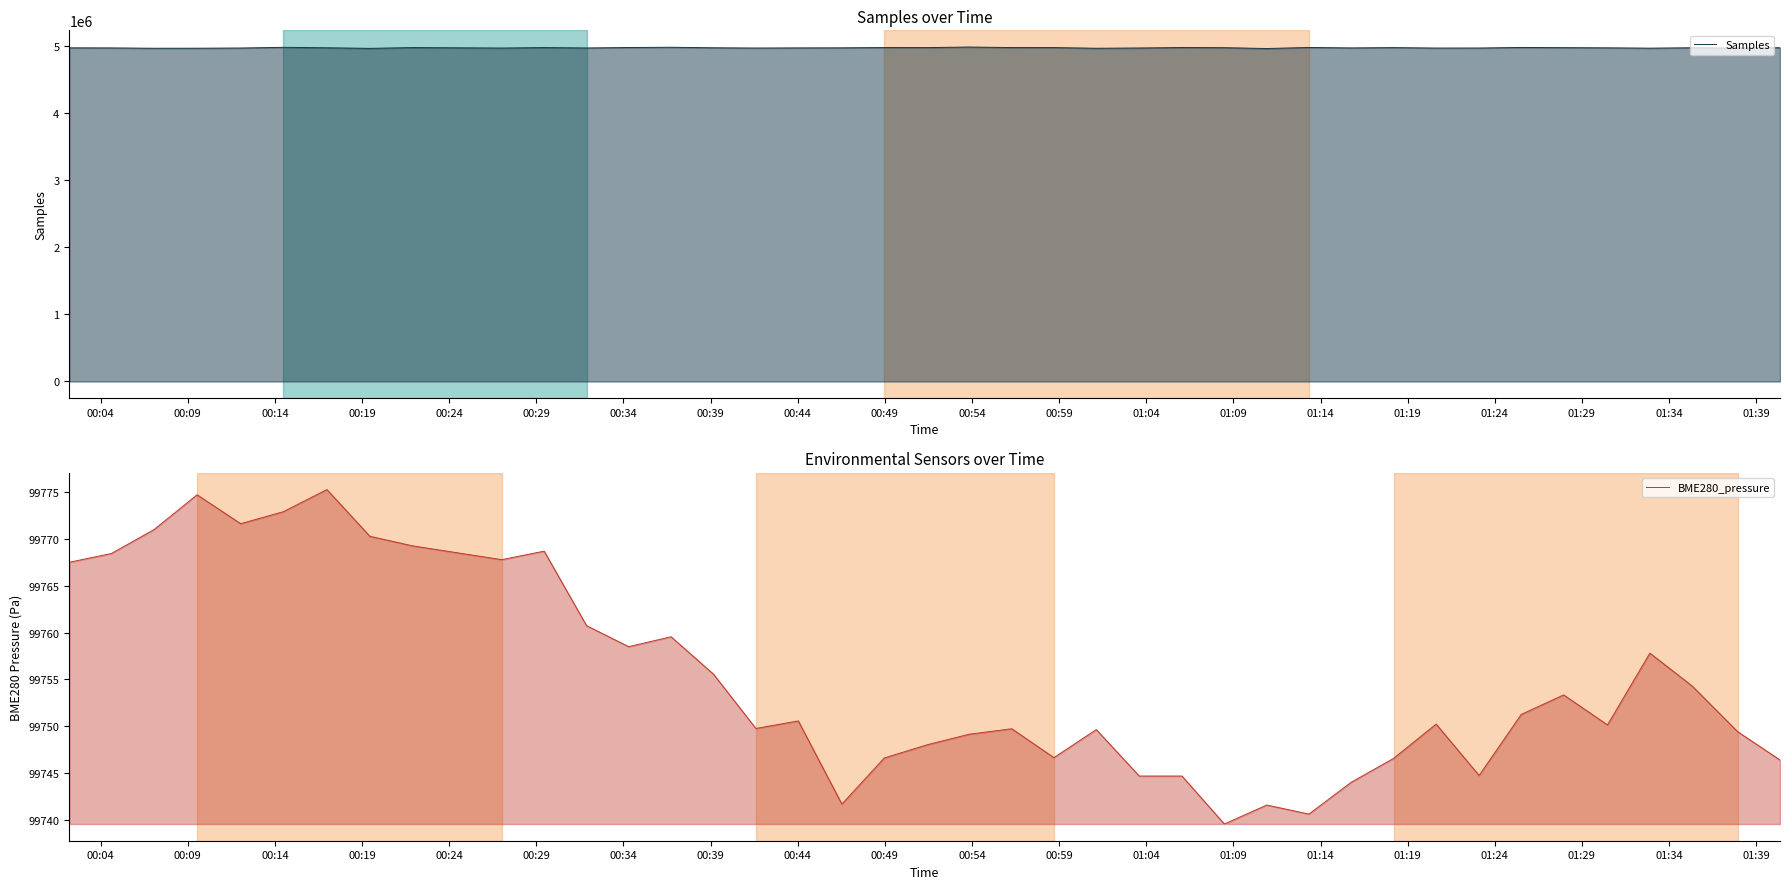

What is the smallest value displayed?

99739.5